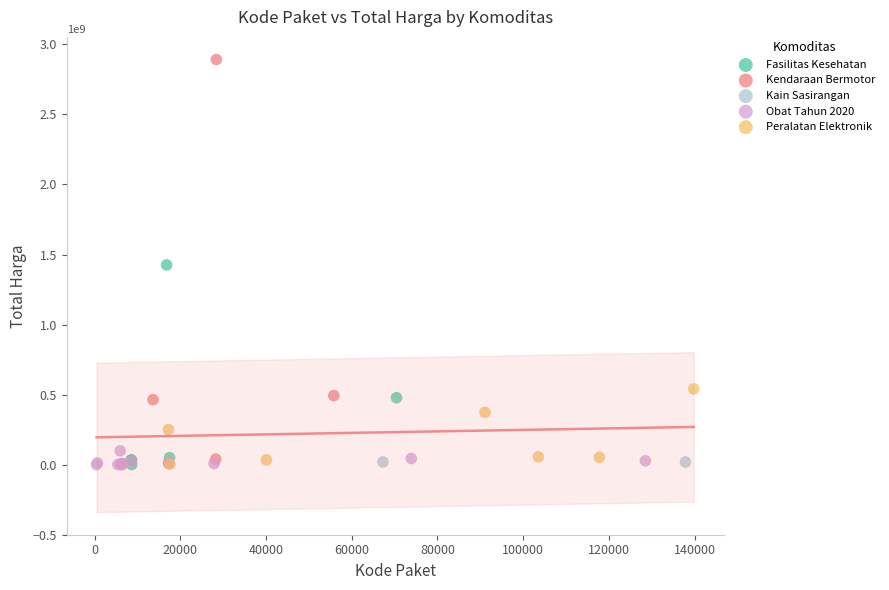

Which series contains the highest Y value?

Kendaraan Bermotor